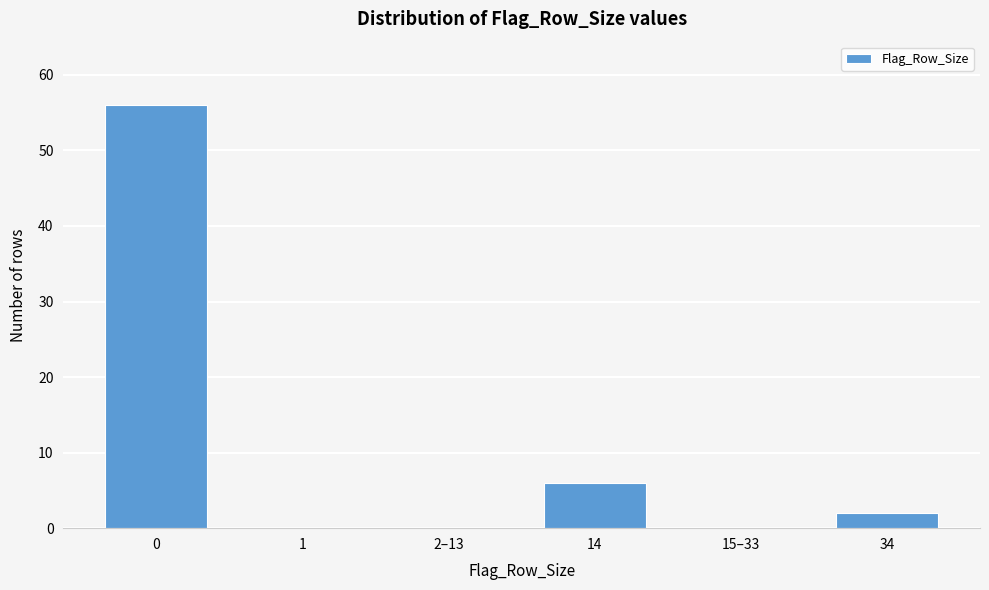

Reading right to left, transcribe all the data shown in this chart.

34=2	15–33=0	14=6	2–13=0	1=0	0=56